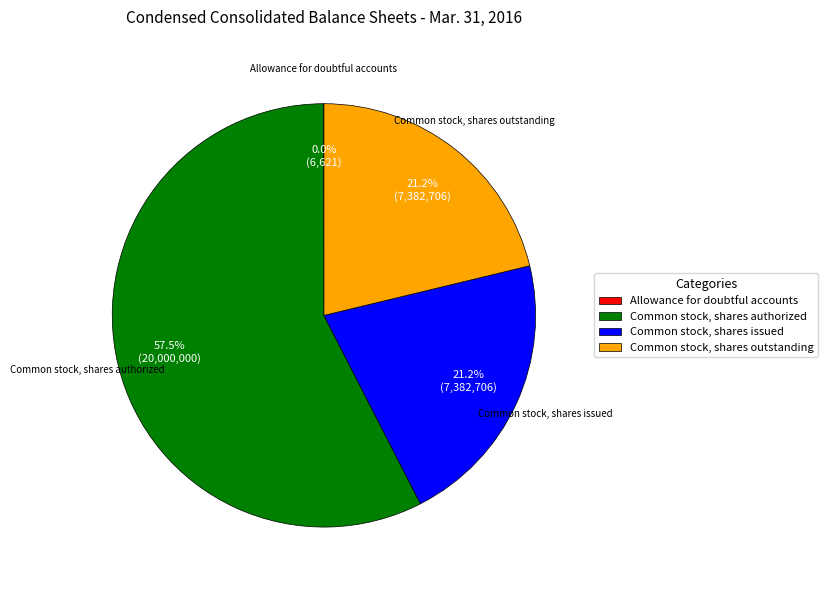

To the nearest percent, what is the average slice percentage?

25%